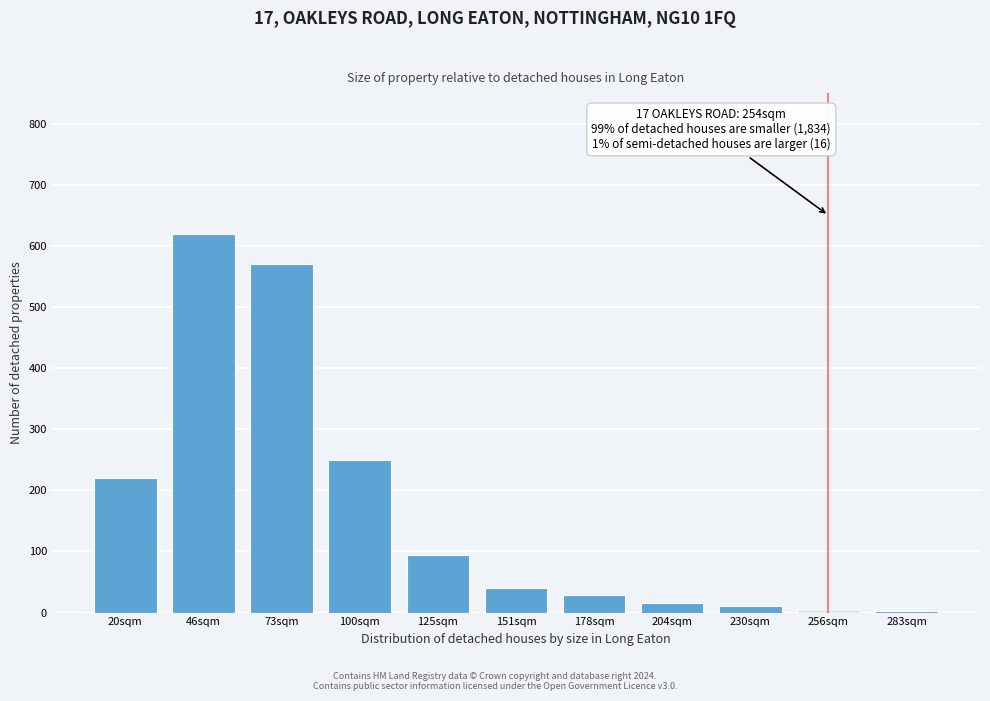

What is the label of the 5th bar from the right?

178sqm